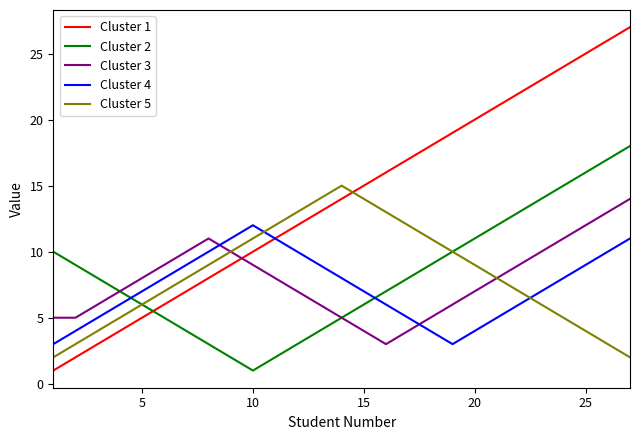

What are all the series names shown in the legend?

Cluster 1, Cluster 2, Cluster 3, Cluster 4, Cluster 5